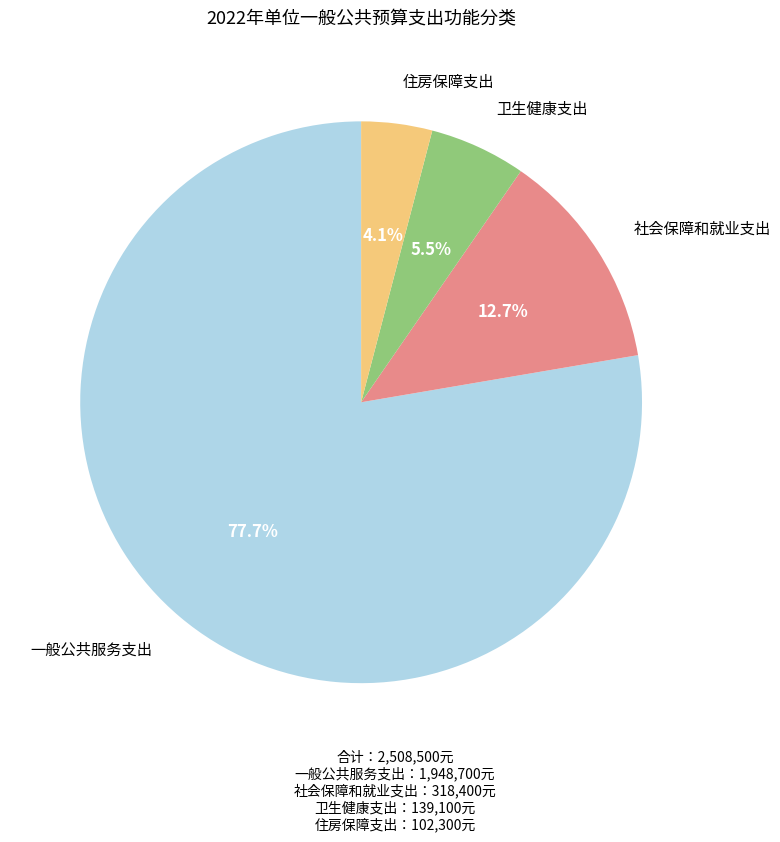

True or false: 社会保障和就业支出 accounts for 20% of the total.

False